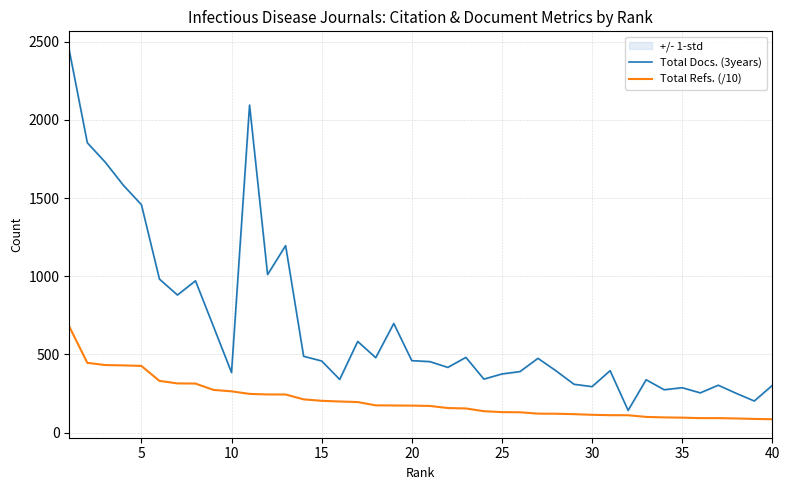

What is the difference between the maximum and minimum values in the Total Refs. (/10) series?

592.8